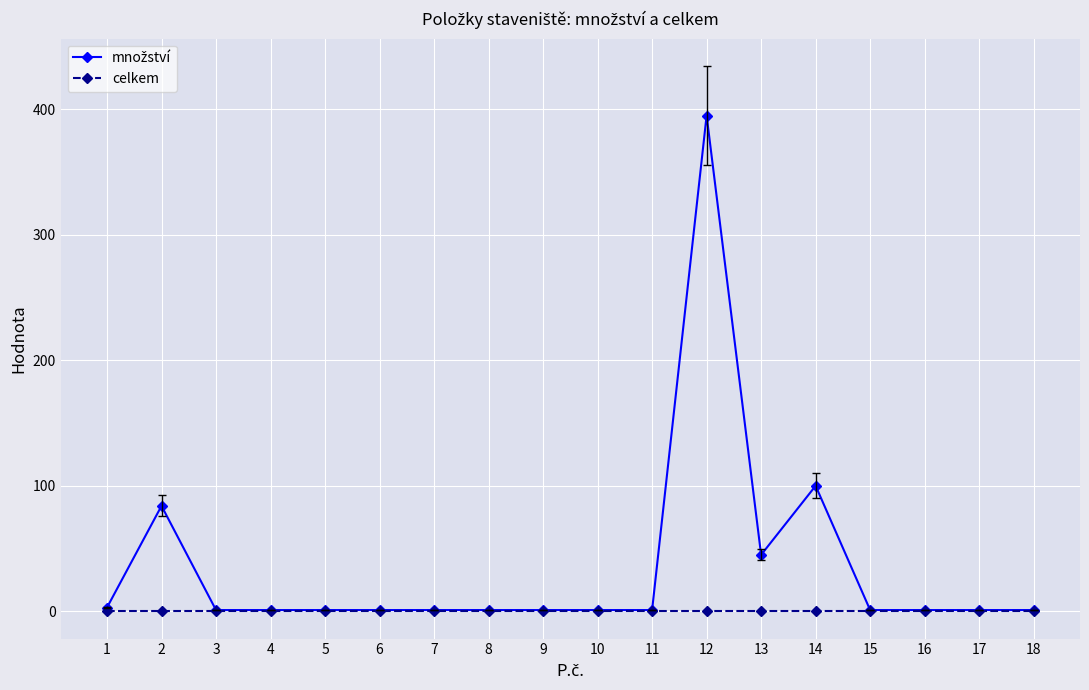

What is the greatest value displayed?

395